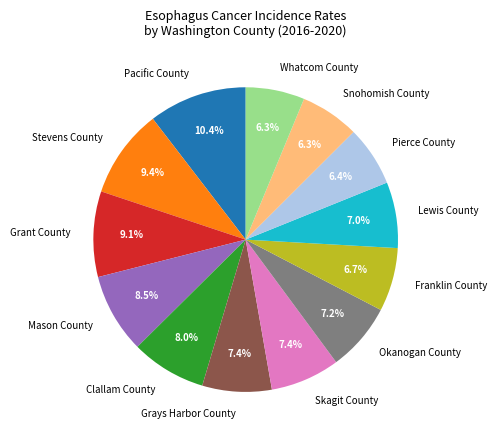

Which slice is the largest?

Pacific County